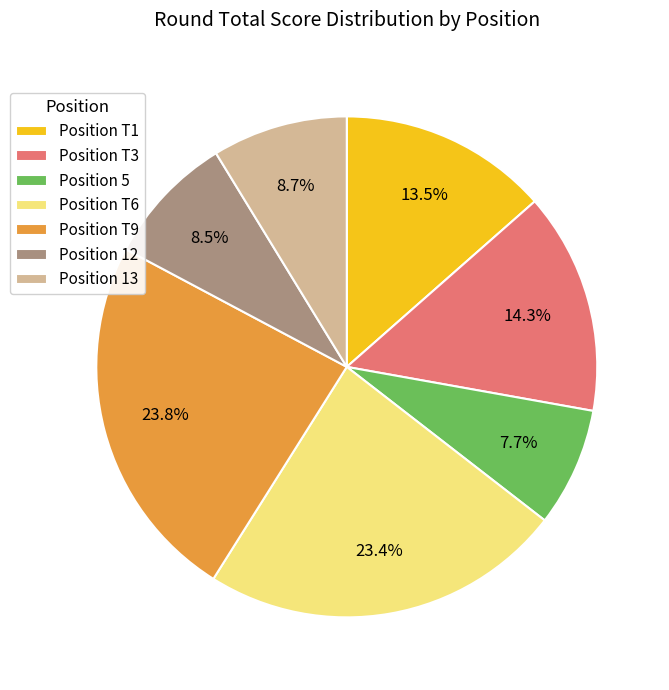

What percentage do Position T9 and Position 12 together represent?

32.3%